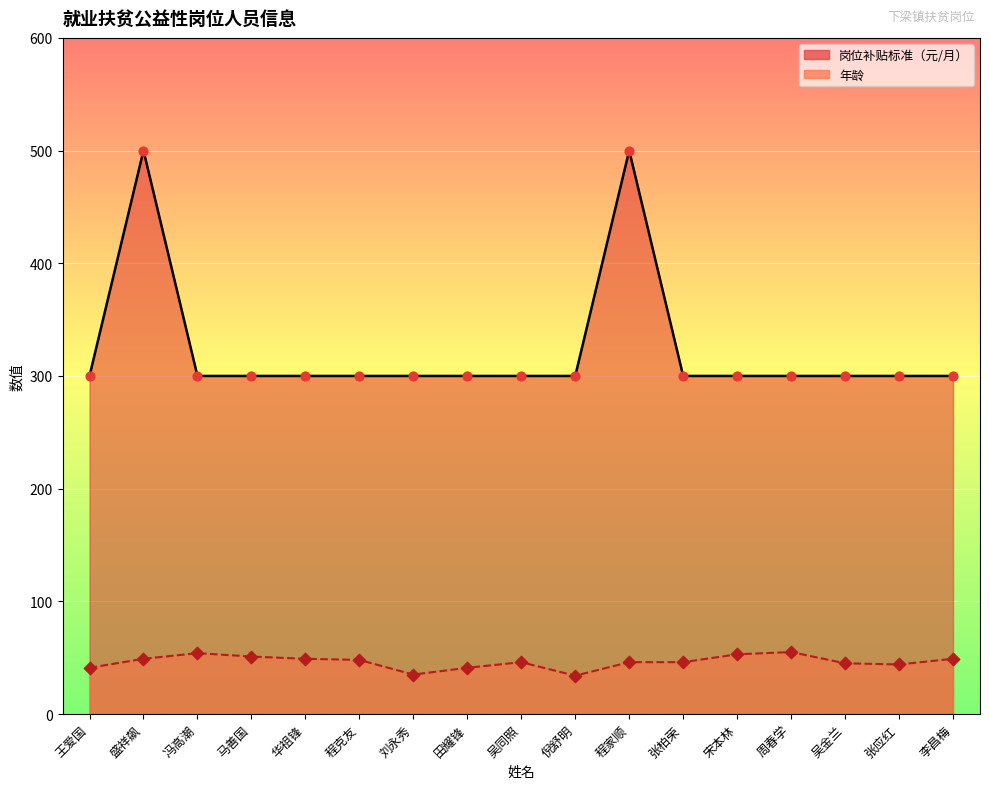

Which series has the largest total across all categories?

岗位补贴标准（元/月）